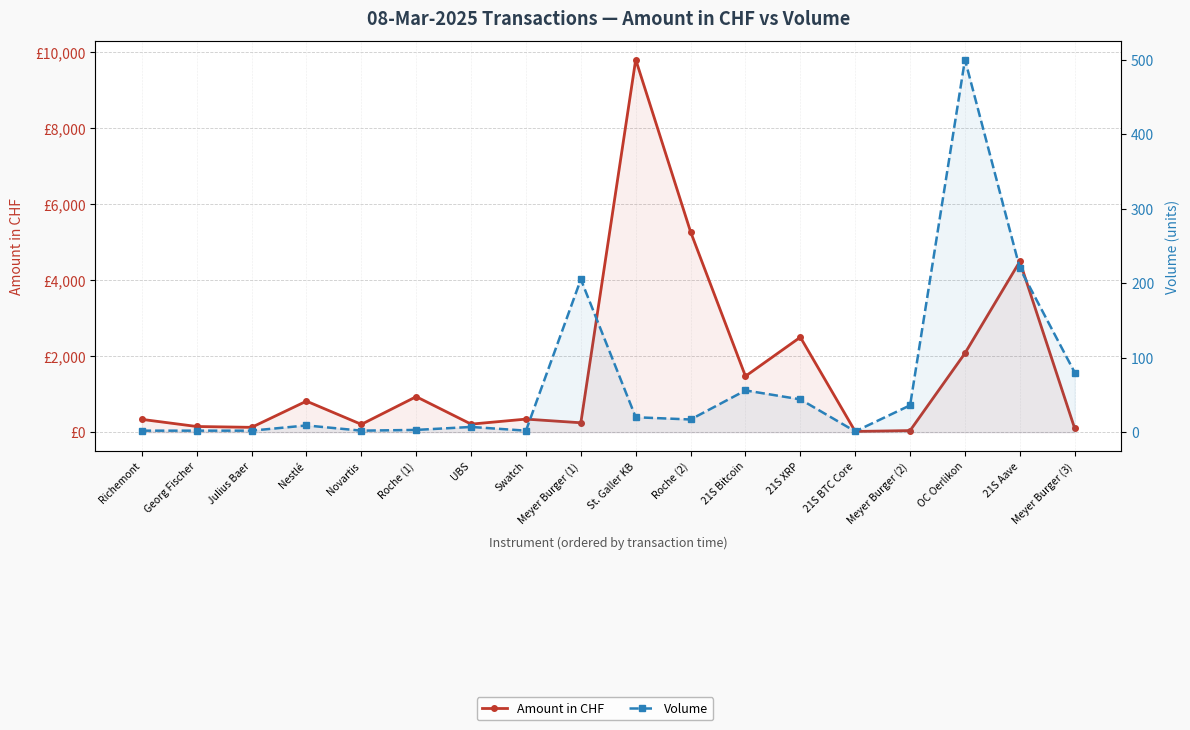

In Amount in CHF, how many points are higher than both neighbors (excluding endpoints)?

6